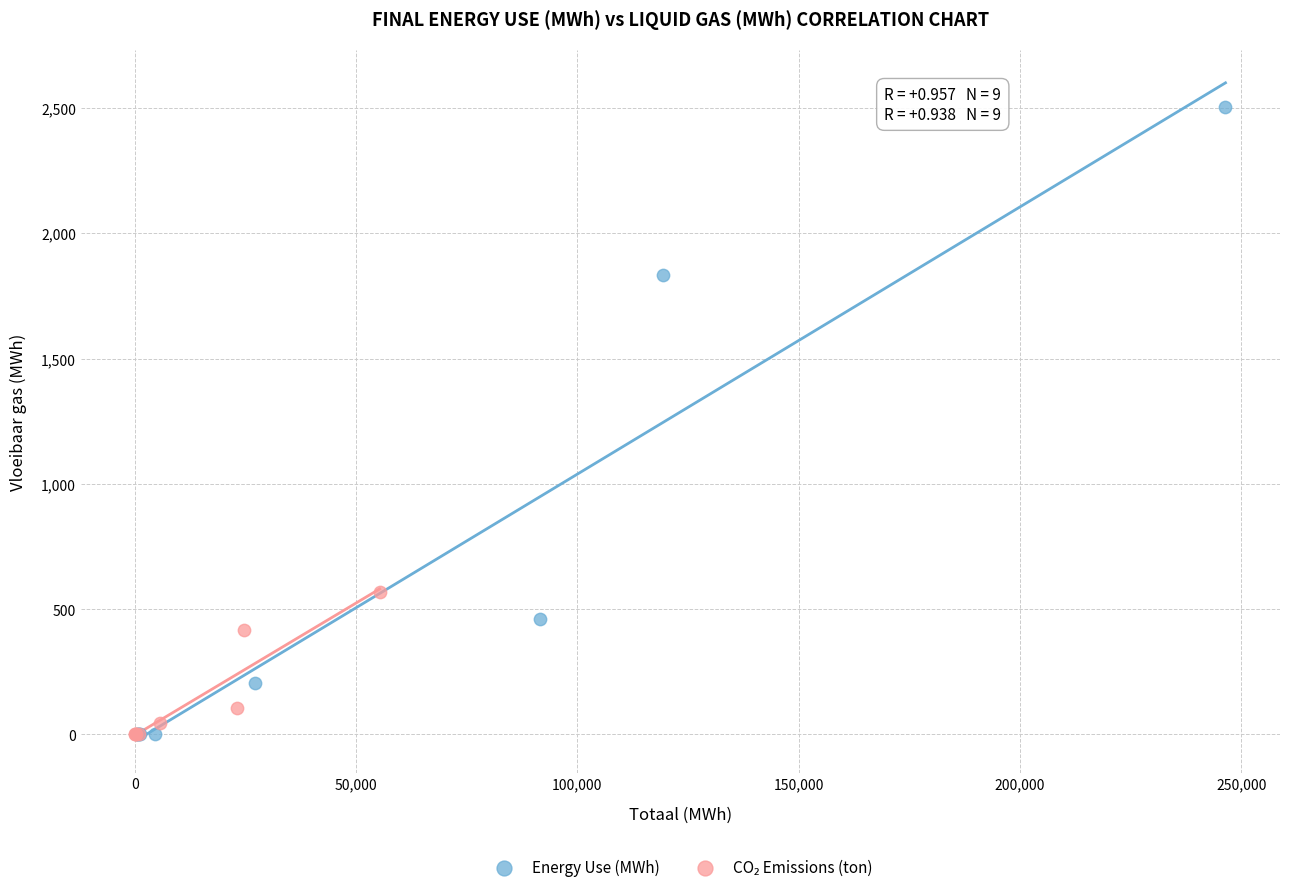

Which series contains the highest Y value?

Energy Use (MWh)